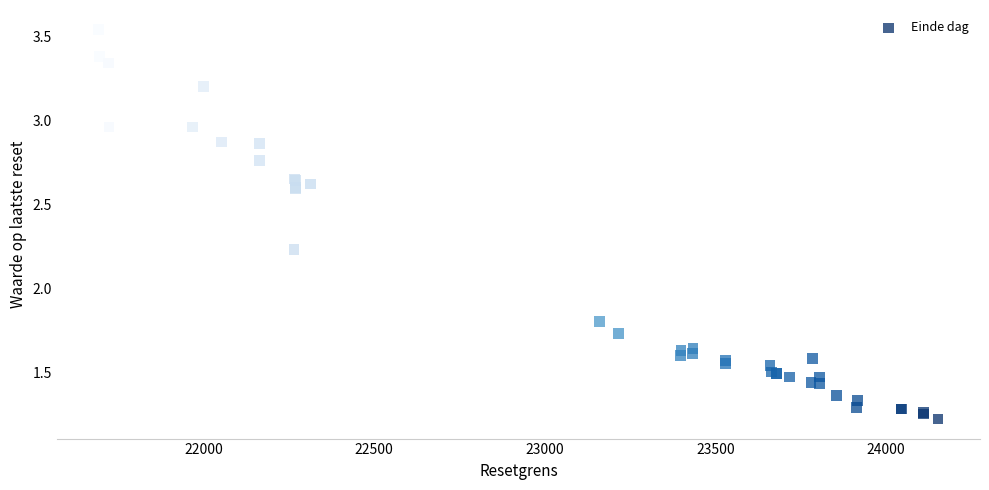

What Y value in the scatter plot is closest to 2?

1.8